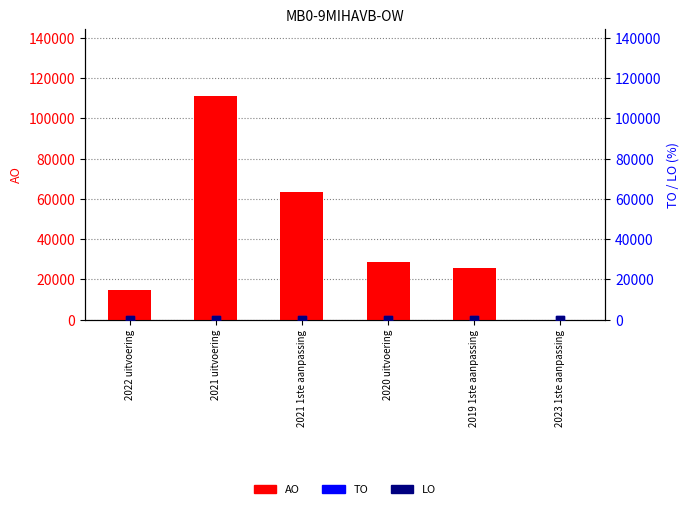

At how many categories does at least one series exceed 19556?

4